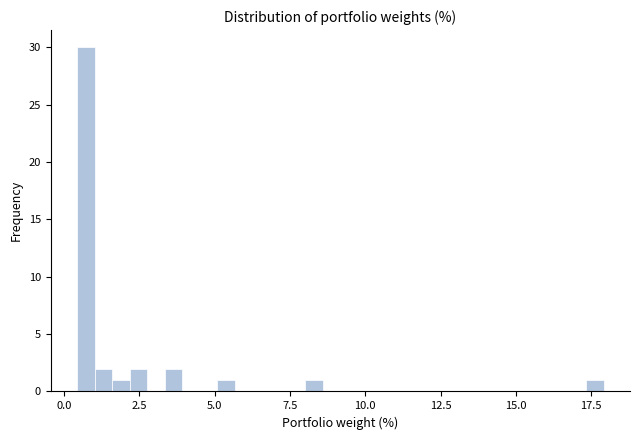

Read against the x-axis, roughly where is the centre of the tallest bar?

0.5